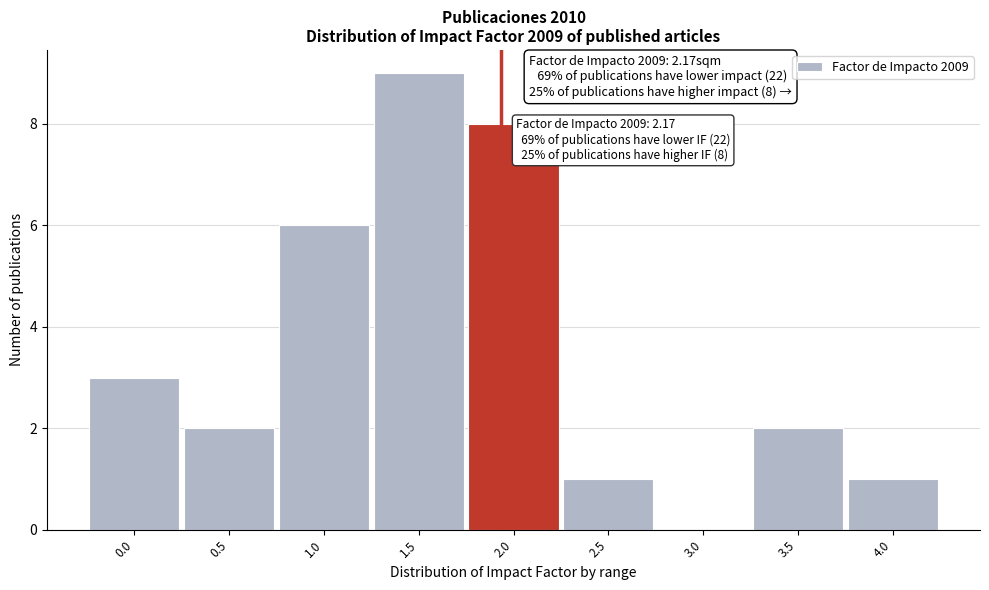

Reading left to right, extract all data points from this chart.

0.0=3	0.5=2	1.0=6	1.5=9	2.0=8	2.5=1	3.0=0	3.5=2	4.0=1